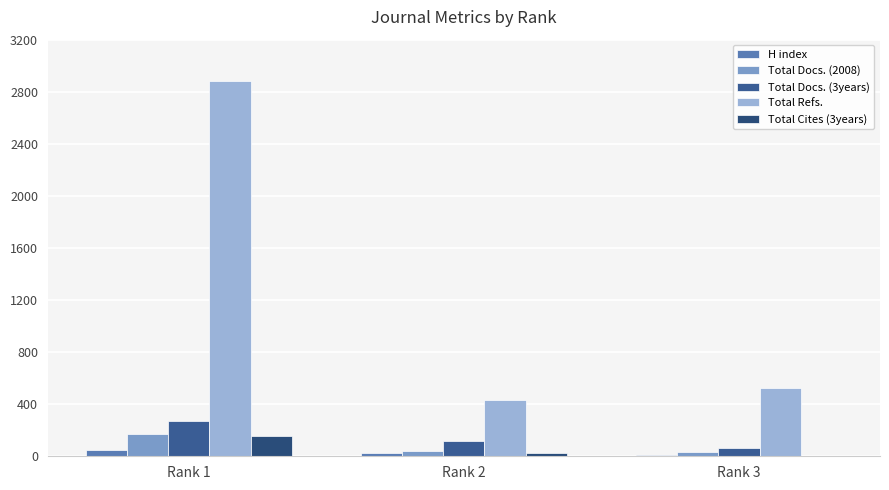

What is the difference between the maximum and minimum values in the Total Docs. (3years) series?

212